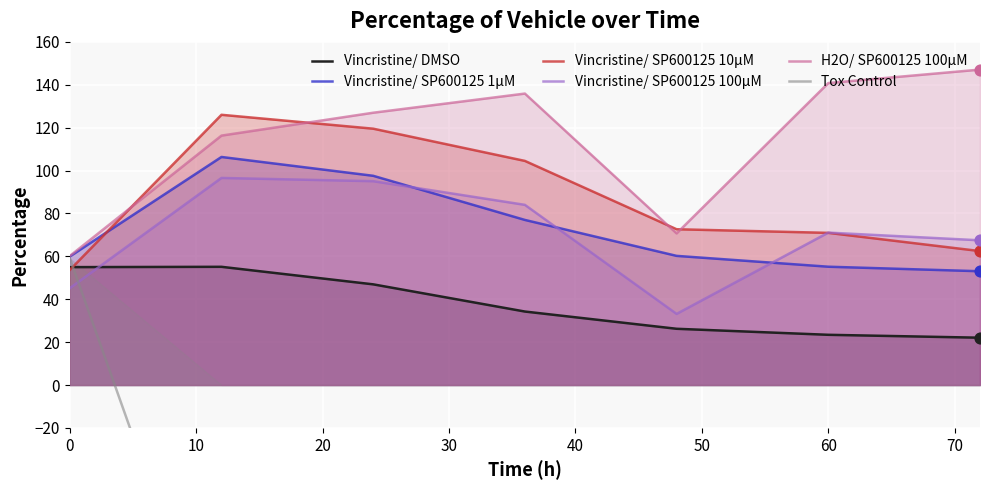

What is the highest value of the H2O/ SP600125 100µM series?

147.1